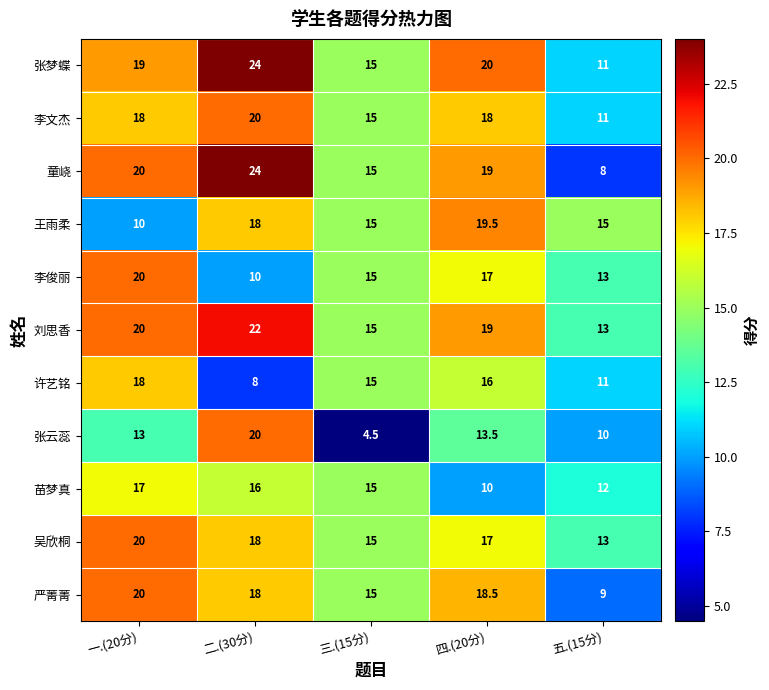

At which category is the sum across all series the highest?

二.(30分)